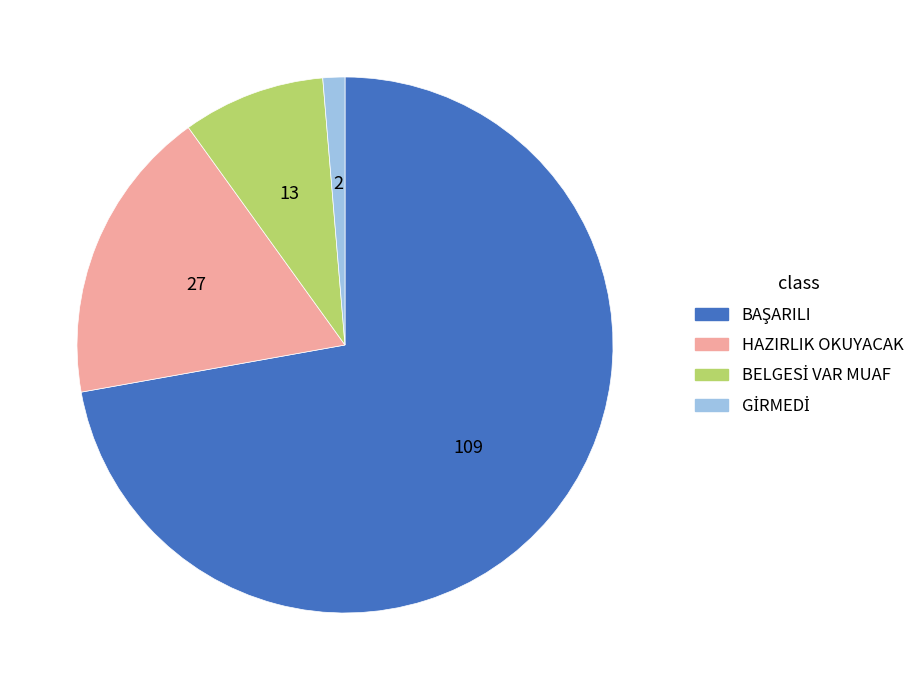

Is it true that HAZIRLIK OKUYACAK is 18% of the pie?

True